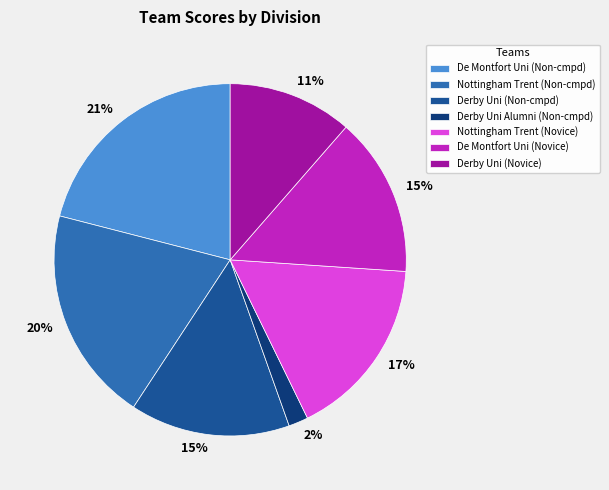

Combined, do De Montfort Uni (Novice) and Derby Uni (Novice) account for over 50%?

No